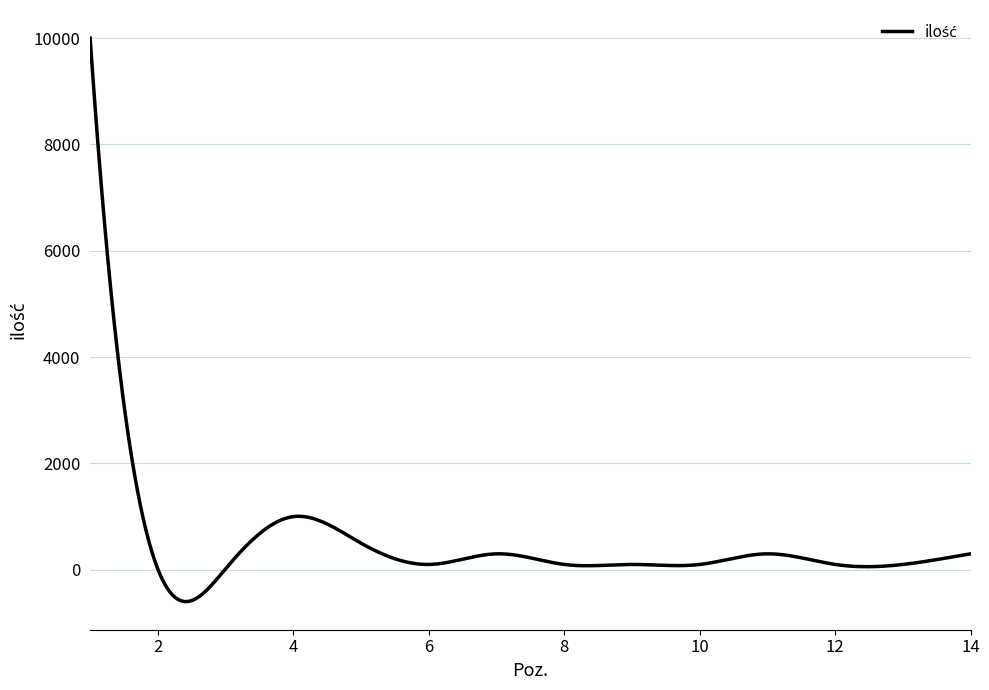

What is the difference between the maximum and minimum values?

10597.7